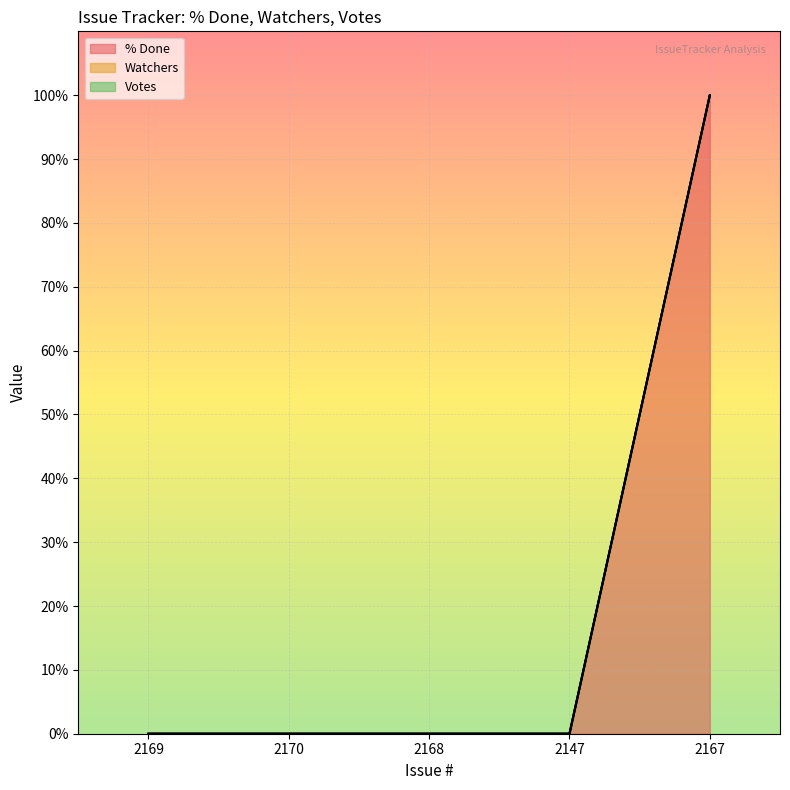

What is the average value of the % Done series?

20